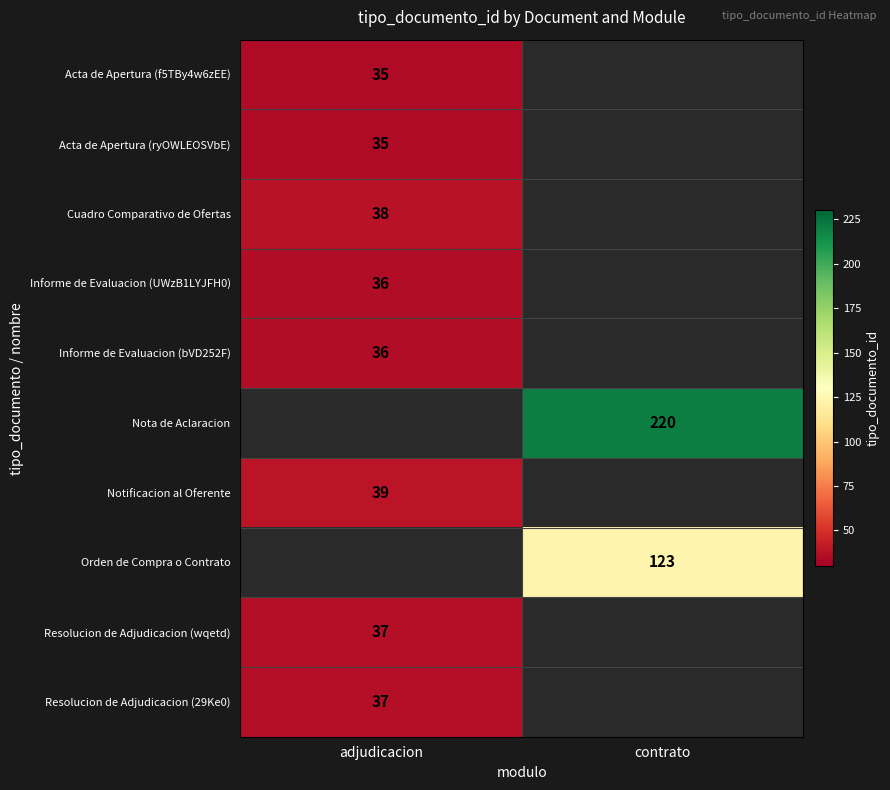

The value of Acta de Apertura (f5TBy4w6zEE) at adjudicacion is 14. True or false?

False